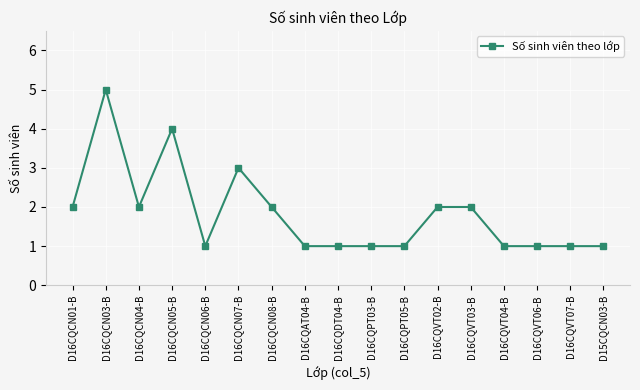

What is the difference between the values at D16CQVT02-B and D16CQVT07-B?

1